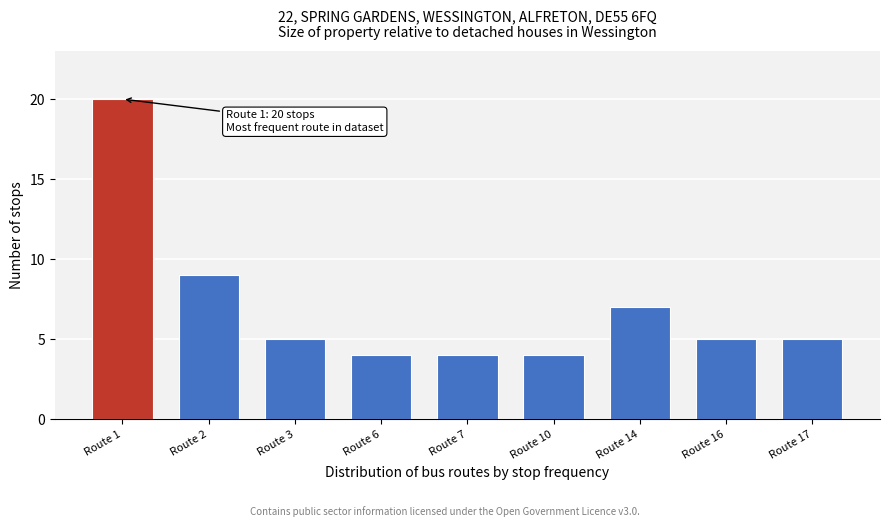

Reading left to right, list all the values displayed in this chart.

Route 1=20	Route 2=9	Route 3=5	Route 6=4	Route 7=4	Route 10=4	Route 14=7	Route 16=5	Route 17=5